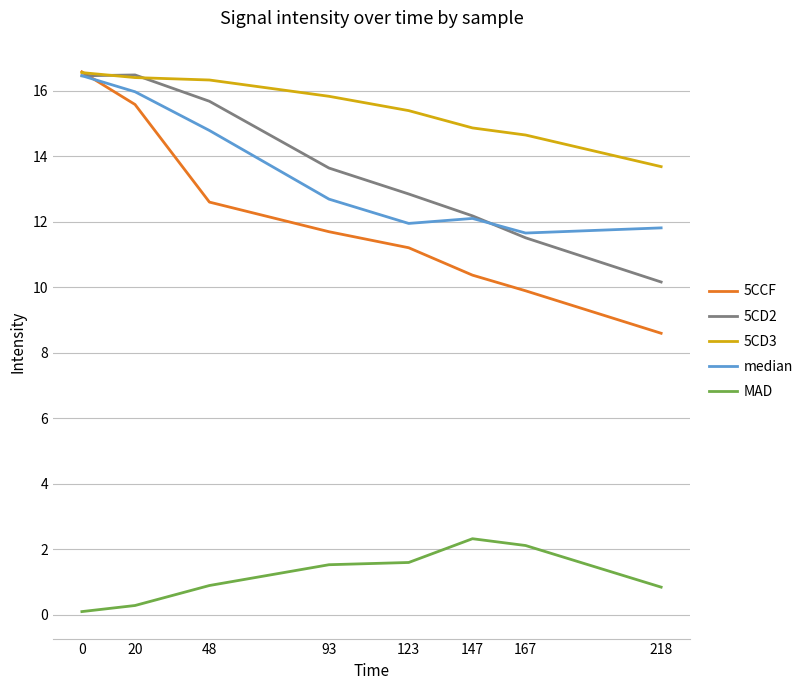

Where is 5CD3 nearest to the value 15?

147